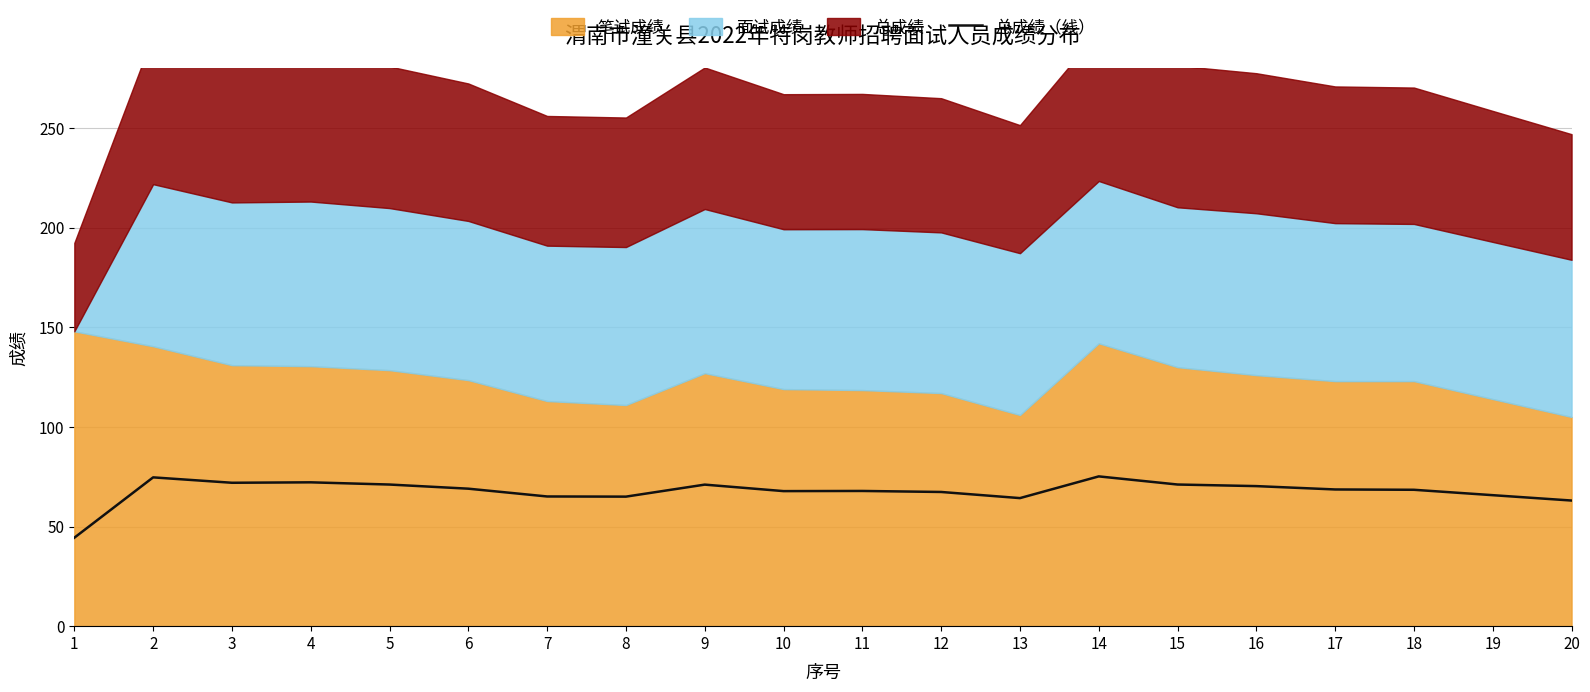

Between 12 and 9, which is larger?

9